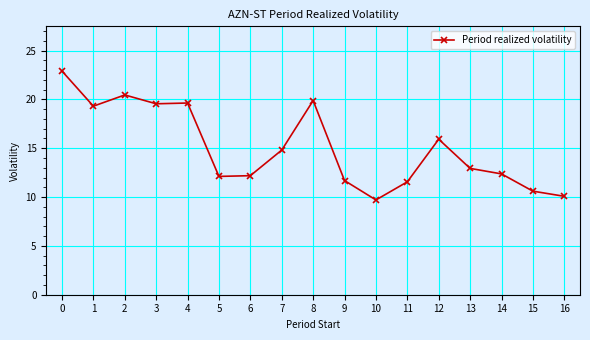

What is the smallest value displayed?

9.7